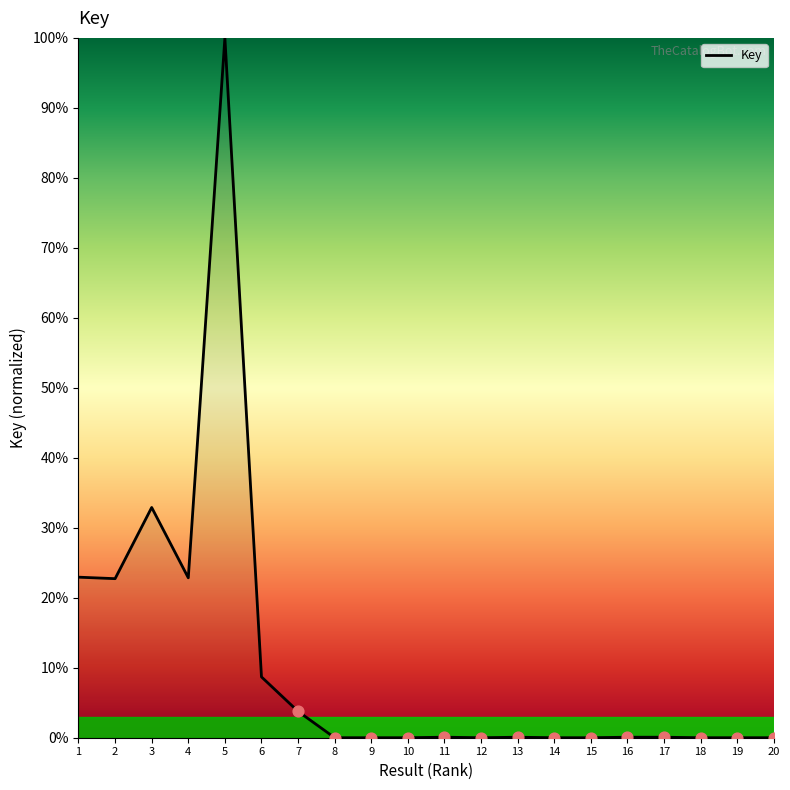

What is the change in value from 17 to 19?

-0.1